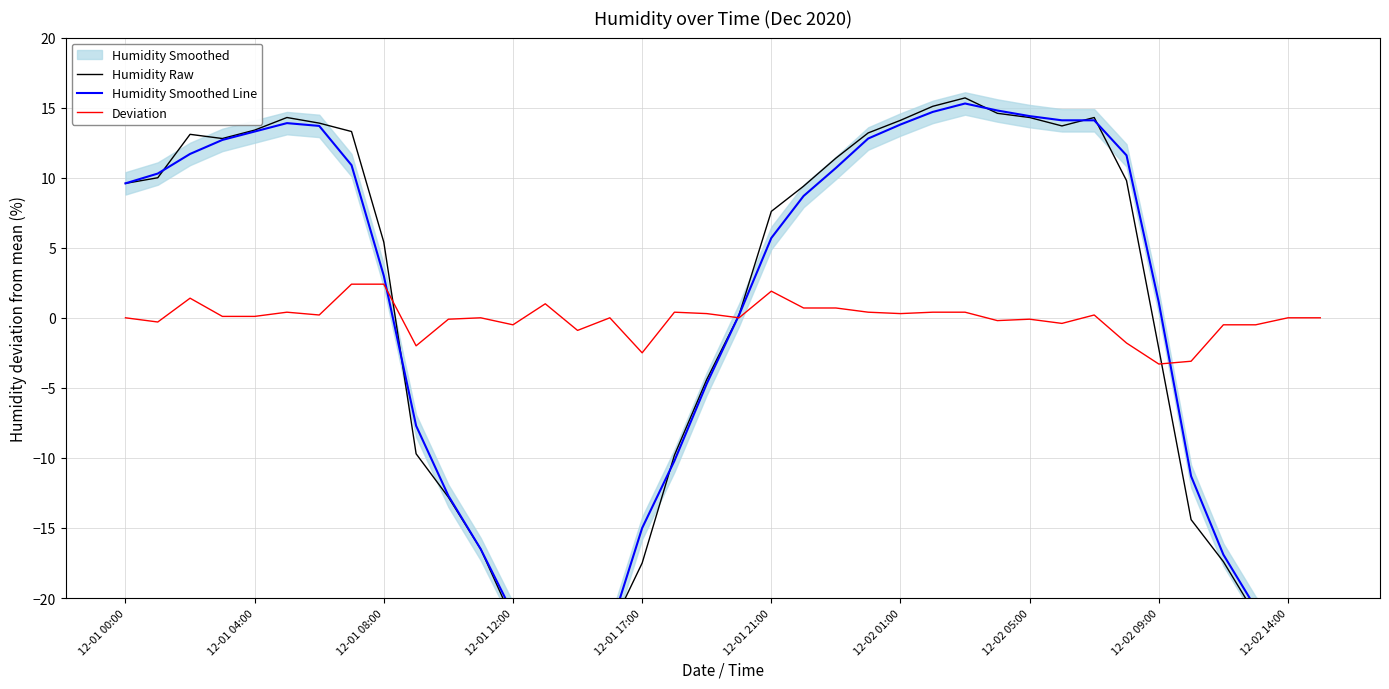

At which label does Humidity Smoothed Line first exceed 8?

12-01 00:00